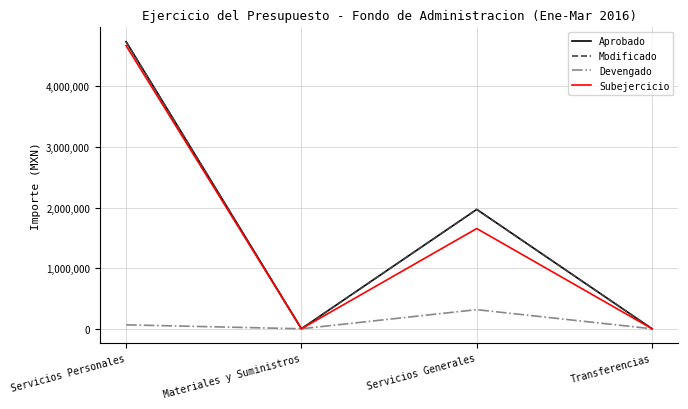

How many lines are shown in the chart?

4